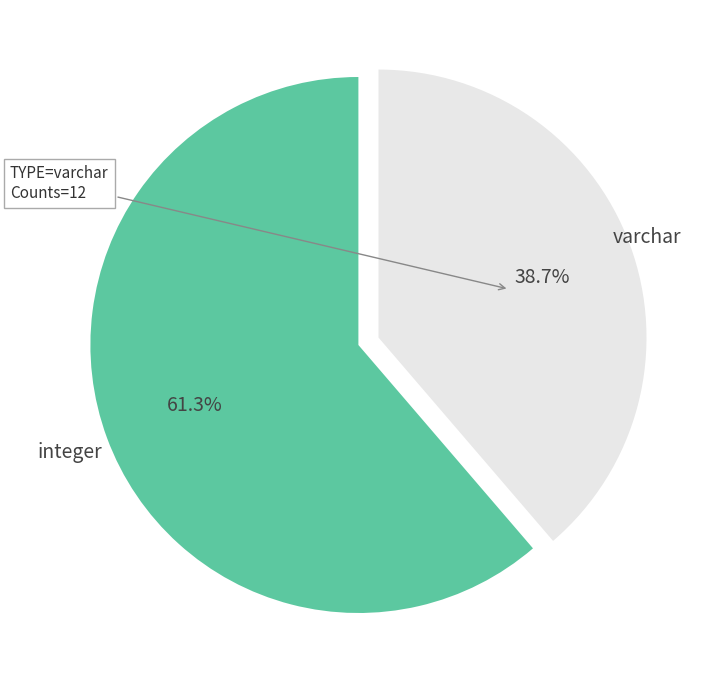

Approximately how many times larger is the value at varchar compared to integer?

0.6